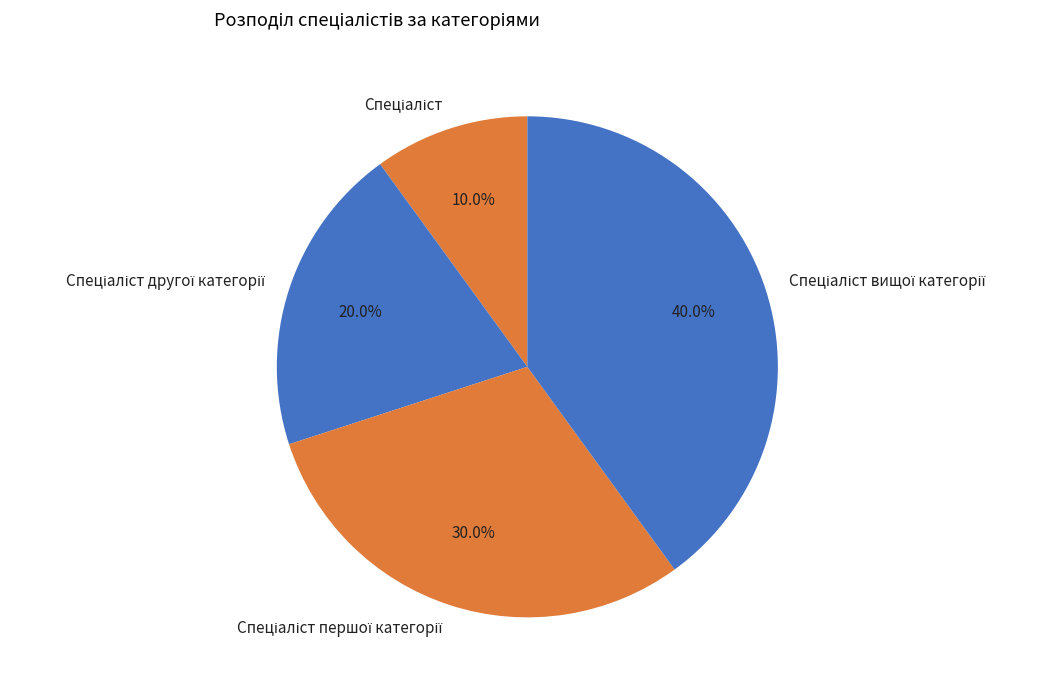

Is there any slice that represents more than half of the pie?

No